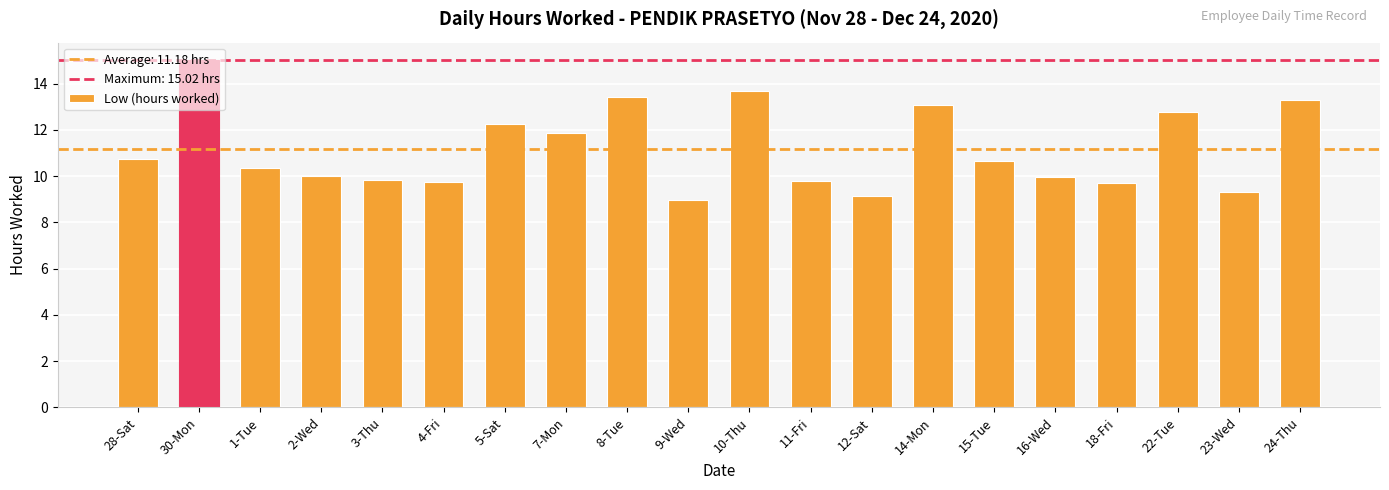

The value at 28-Sat is 10.7. True or false?

True